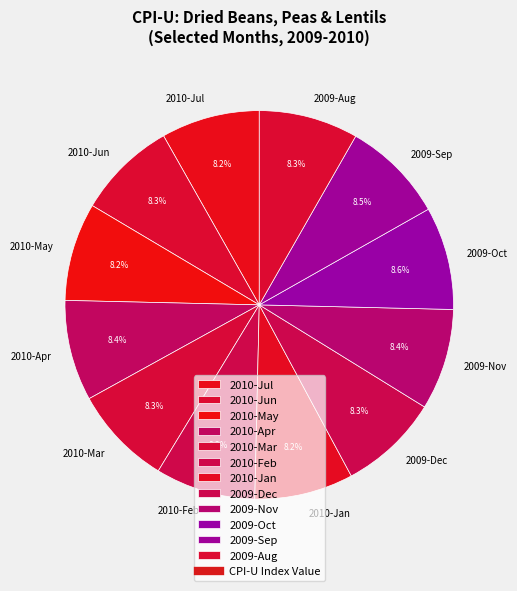

How many slices are in this pie chart?

12